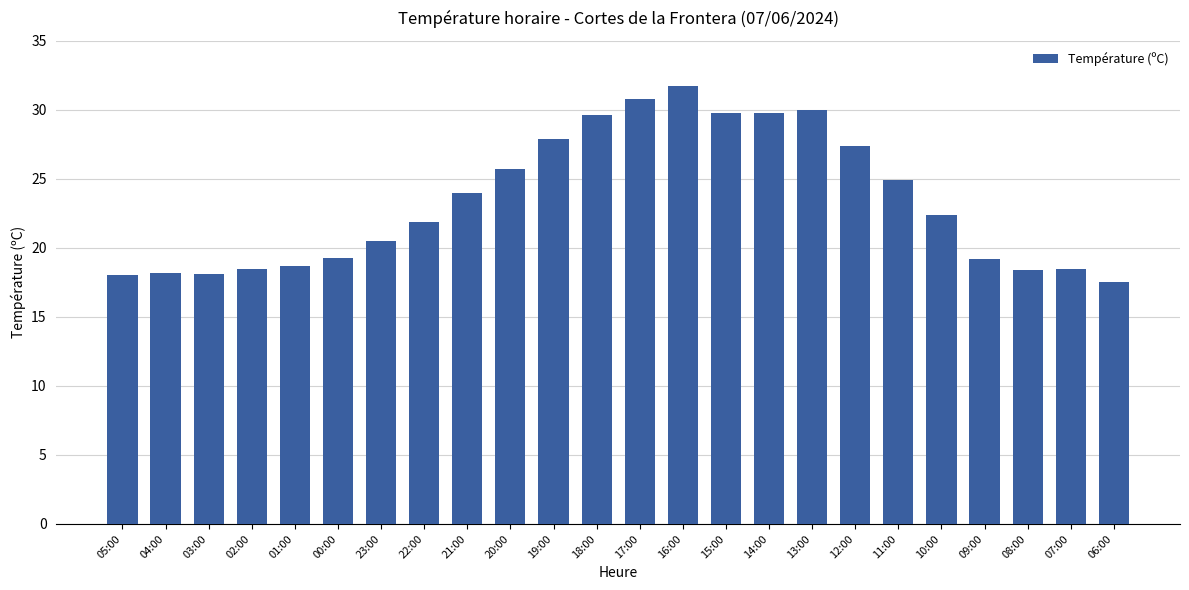

Read the value at 12:00.

27.4